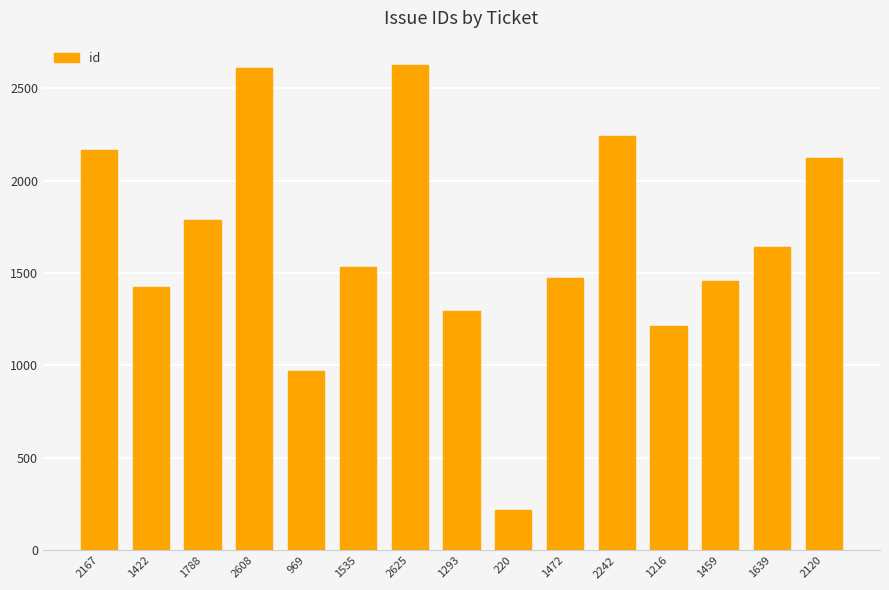

What is the difference between the second highest and minimum values?

2388